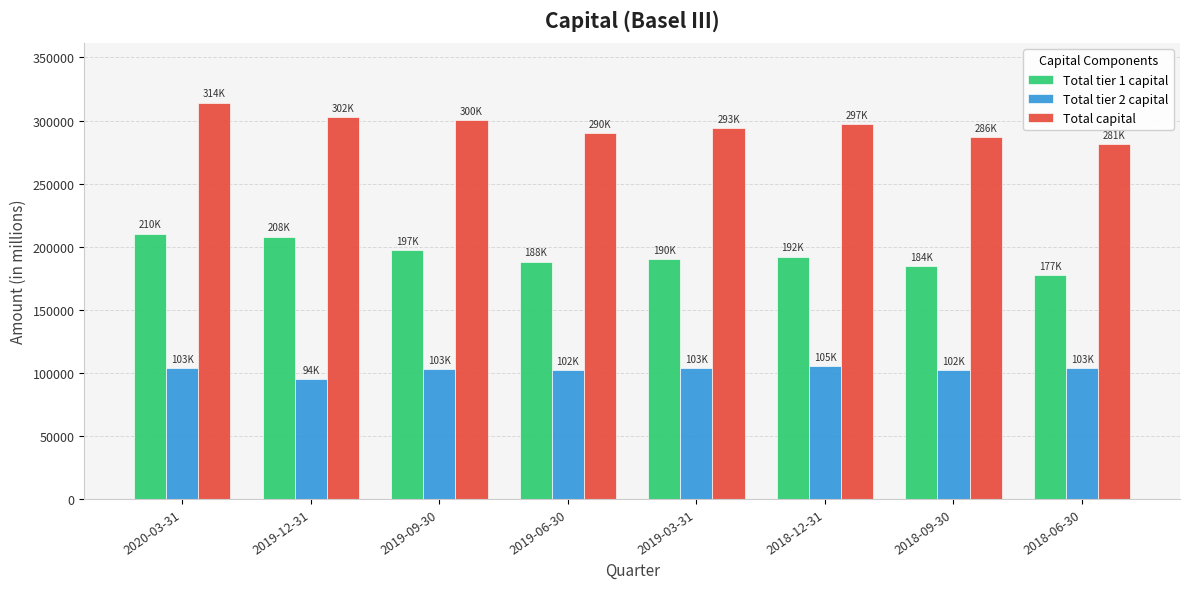

How many bars are there in total?

24